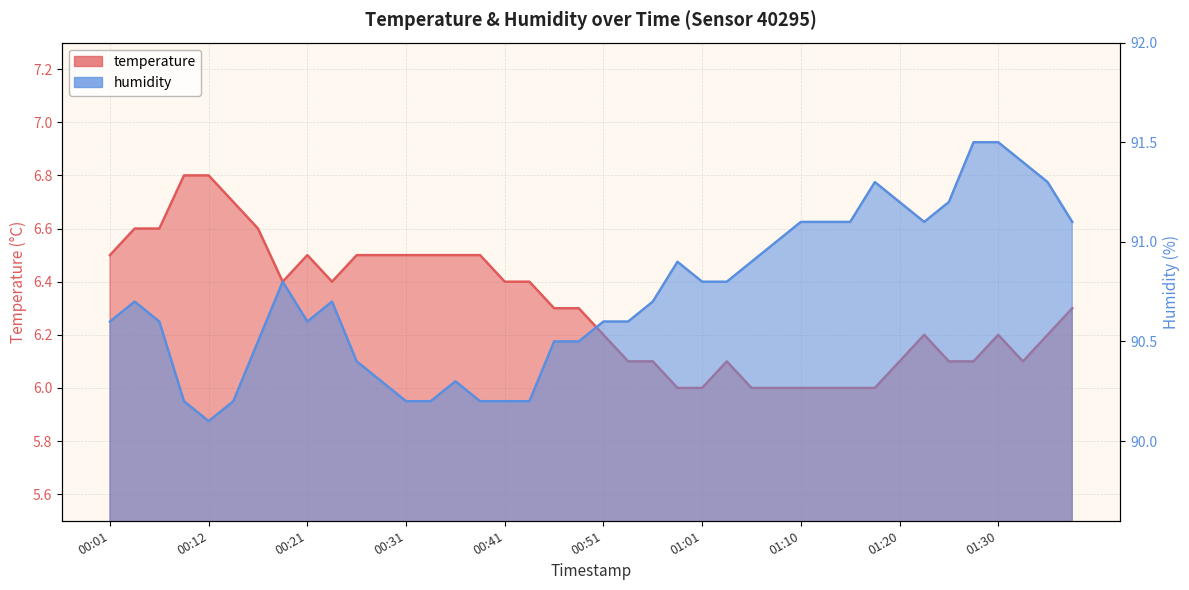

What is the approximate value of humidity at 01:35?

91.3